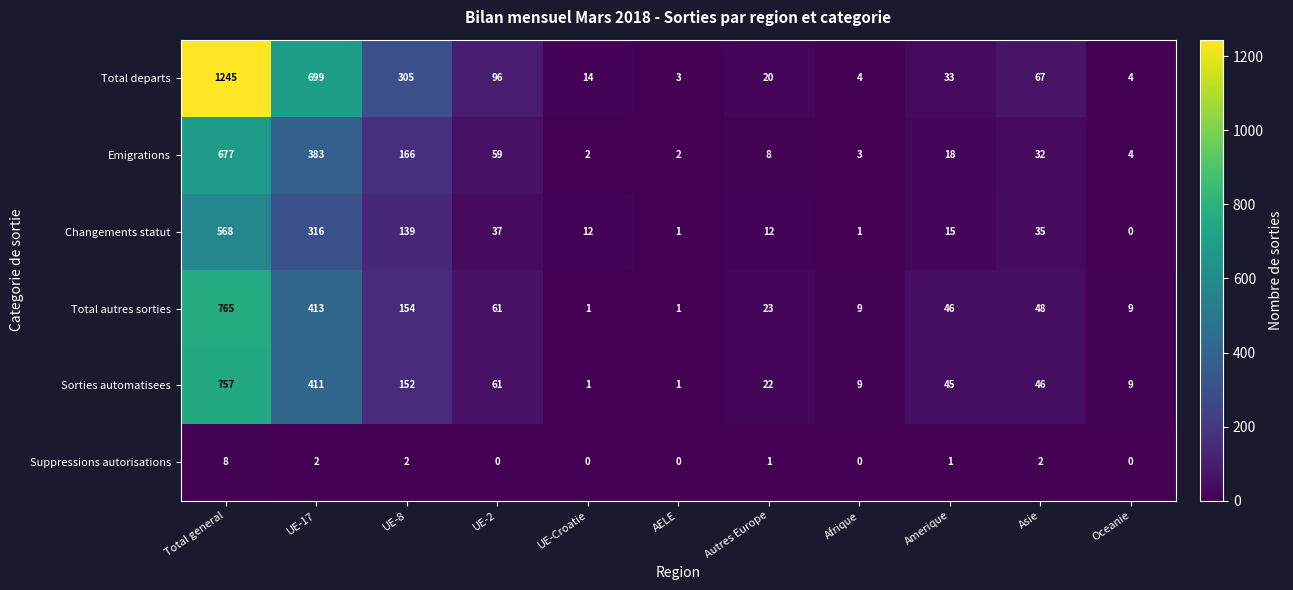

Where does the Emigrations series first go above 18?

Total general